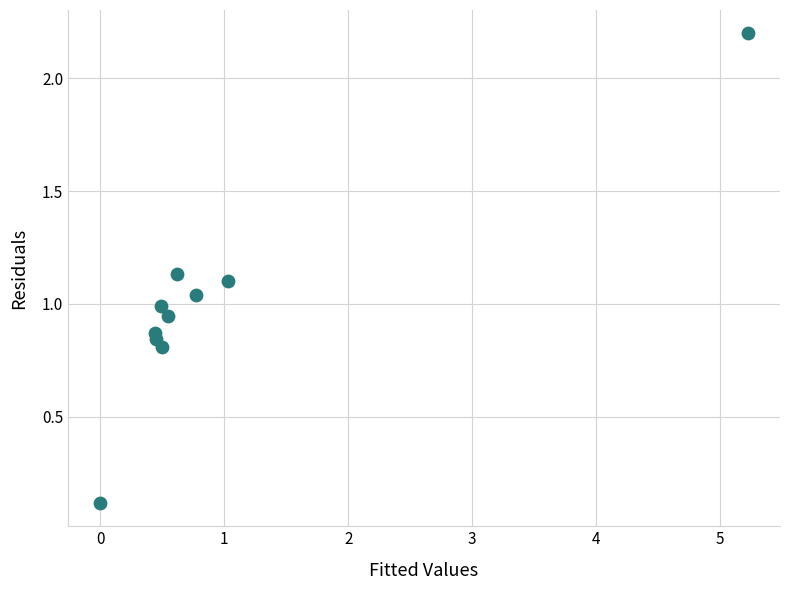

What is the range of Y values (max minus min)?

2.1